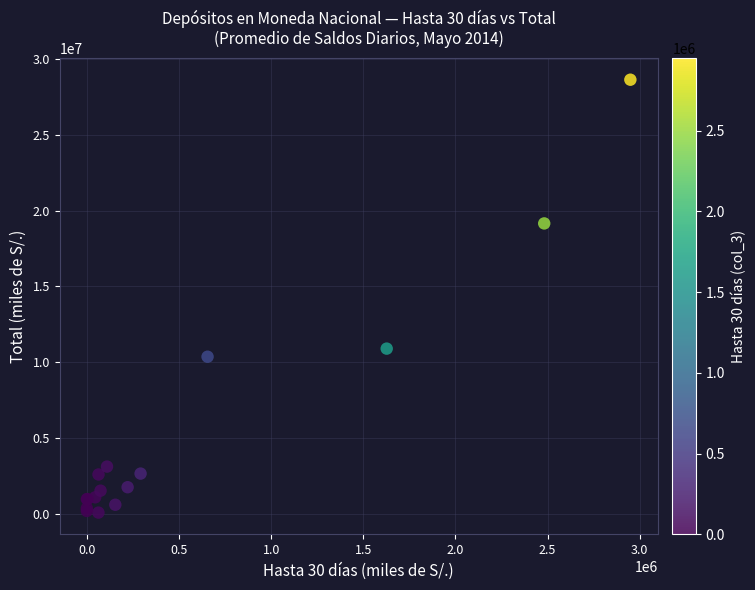

What Y value in the scatter plot is closest to 14350880?

10887328.0